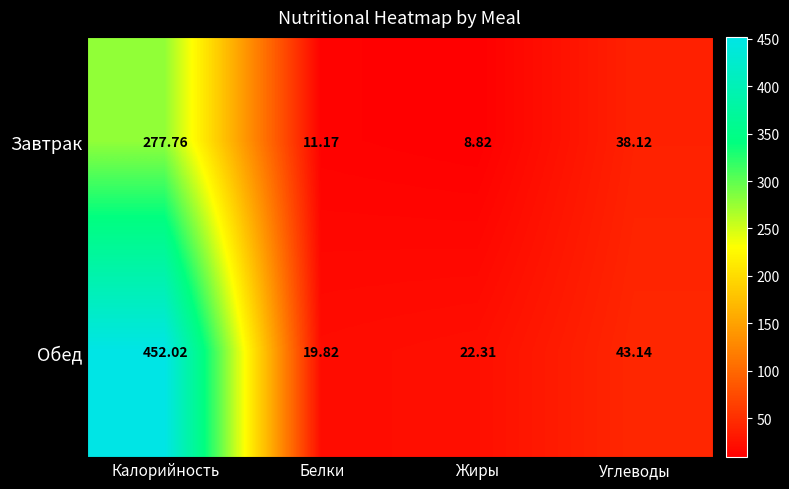

Which category has the lowest value in the Завтрак series?

Жиры